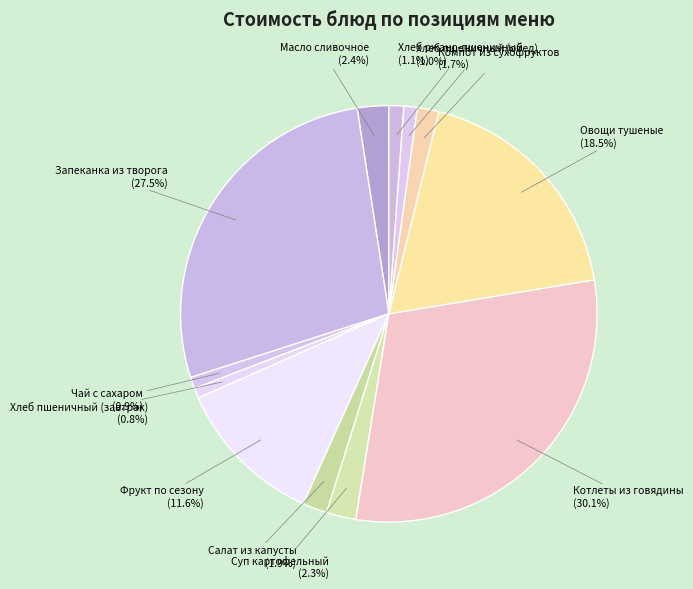

To the nearest percent, what portion does Чай с сахаром represent?

1%